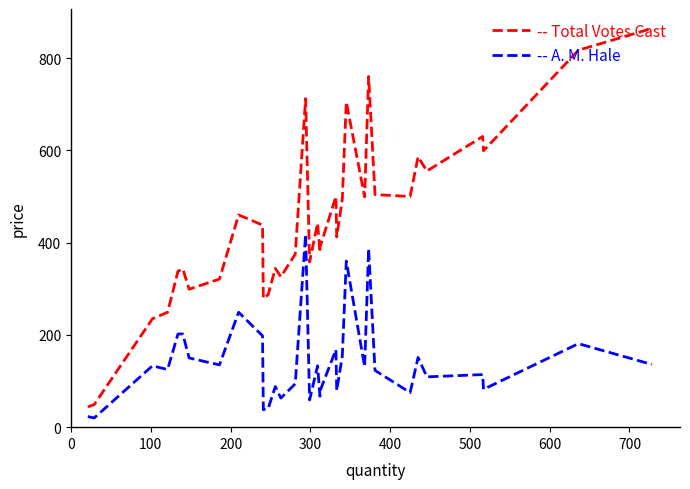

What is the difference between the second highest and second lowest values in the -- A. M. Hale series?

364